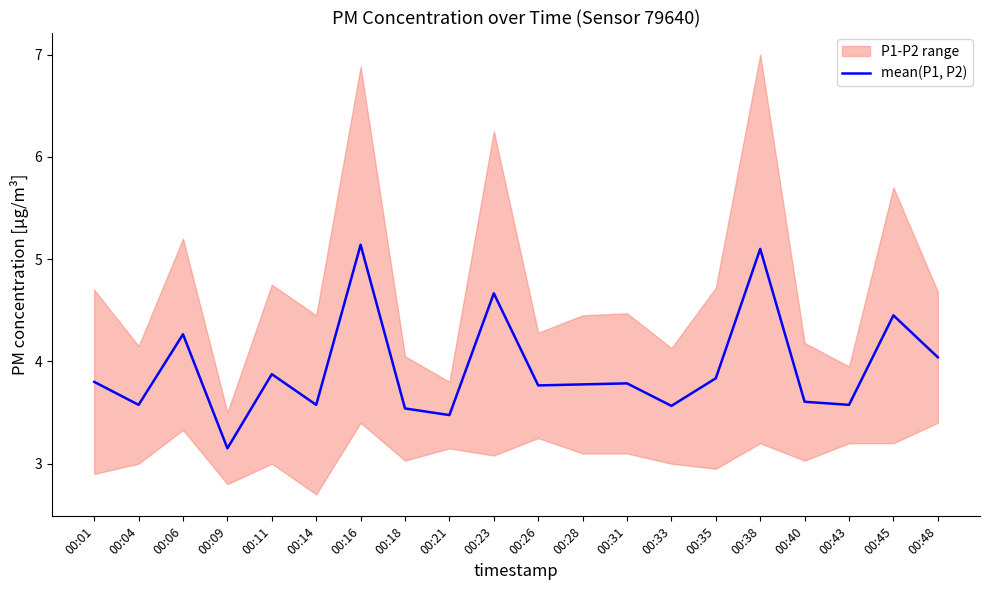

The value of mean(P1, P2) at 00:31 is 3.8. True or false?

True